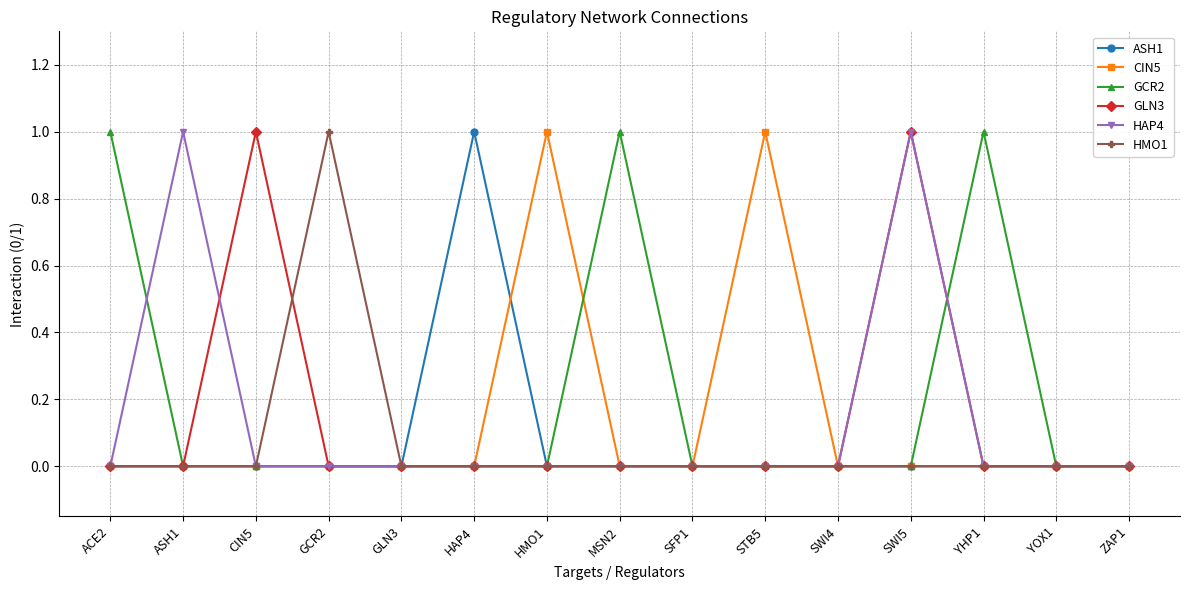

What is the label of the 3rd point from the left?

CIN5